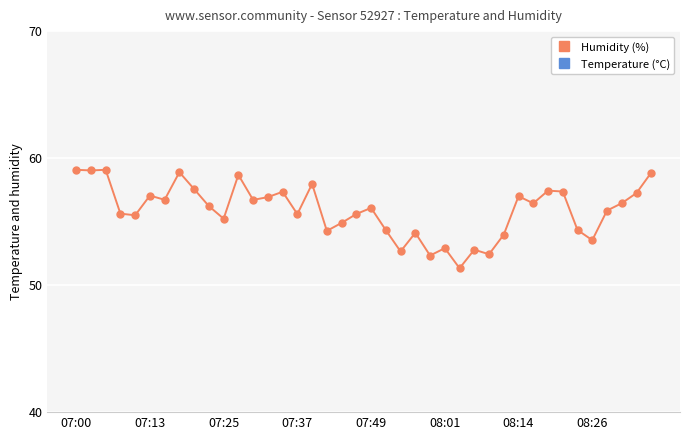

What are all the series names shown in the legend?

Humidity (%), Temperature (°C)